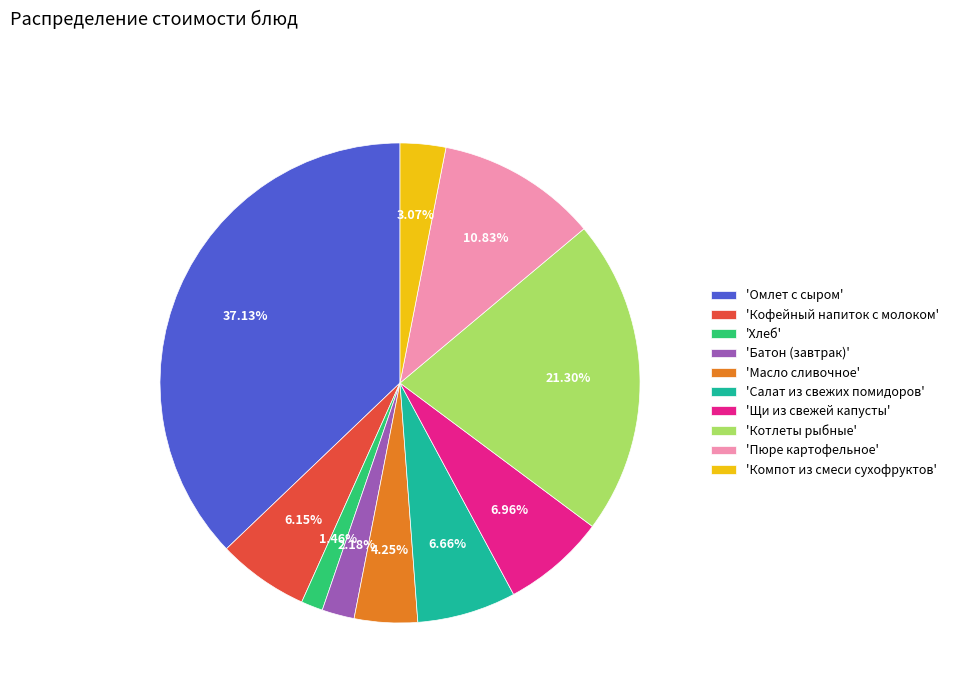

Which has a higher value, 'Кофейный напиток с молоком' or 'Батон (завтрак)'?

'Кофейный напиток с молоком'